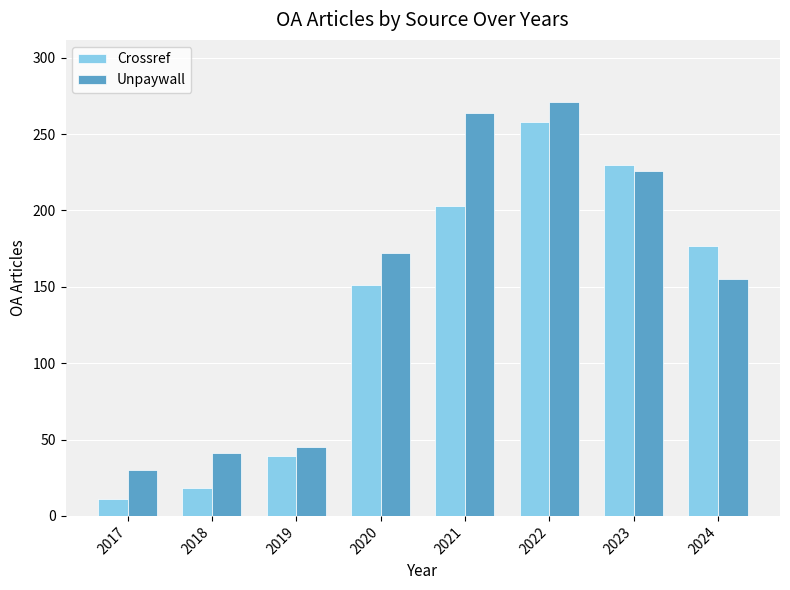

Which series has the largest range (max minus min)?

Crossref